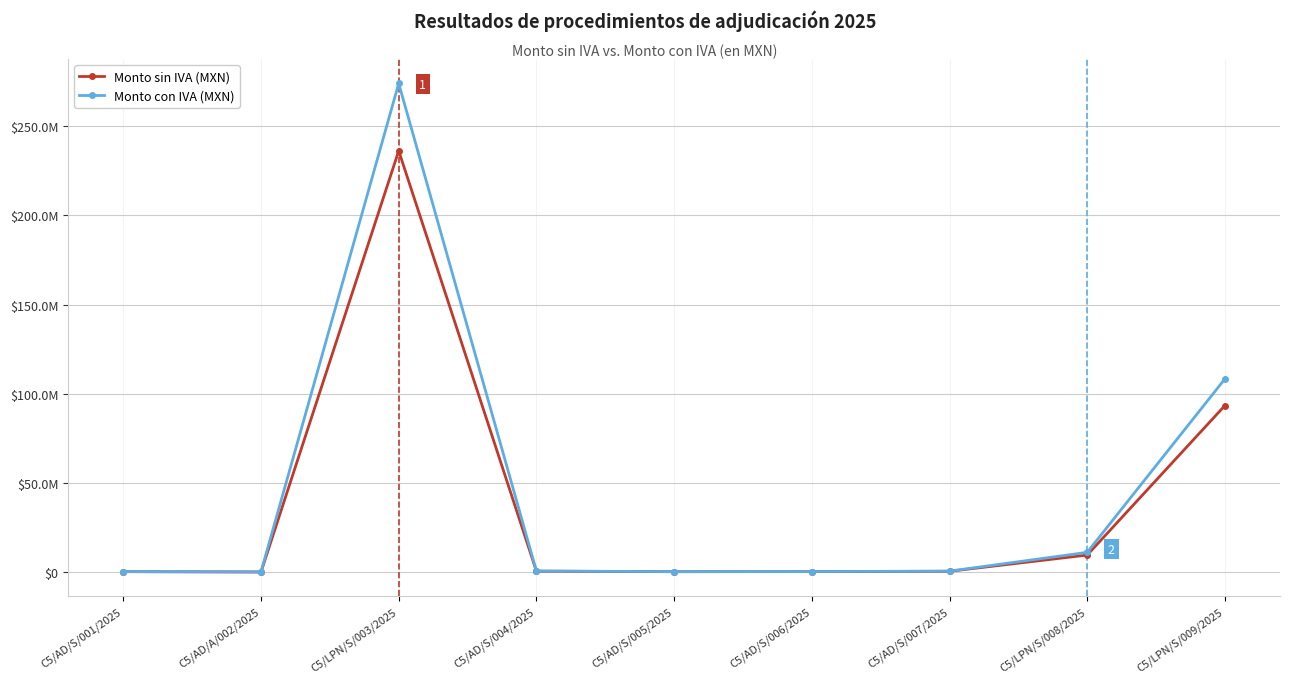

At which label does Monto con IVA (MXN) first exceed 498800?

C5/LPN/S/003/2025